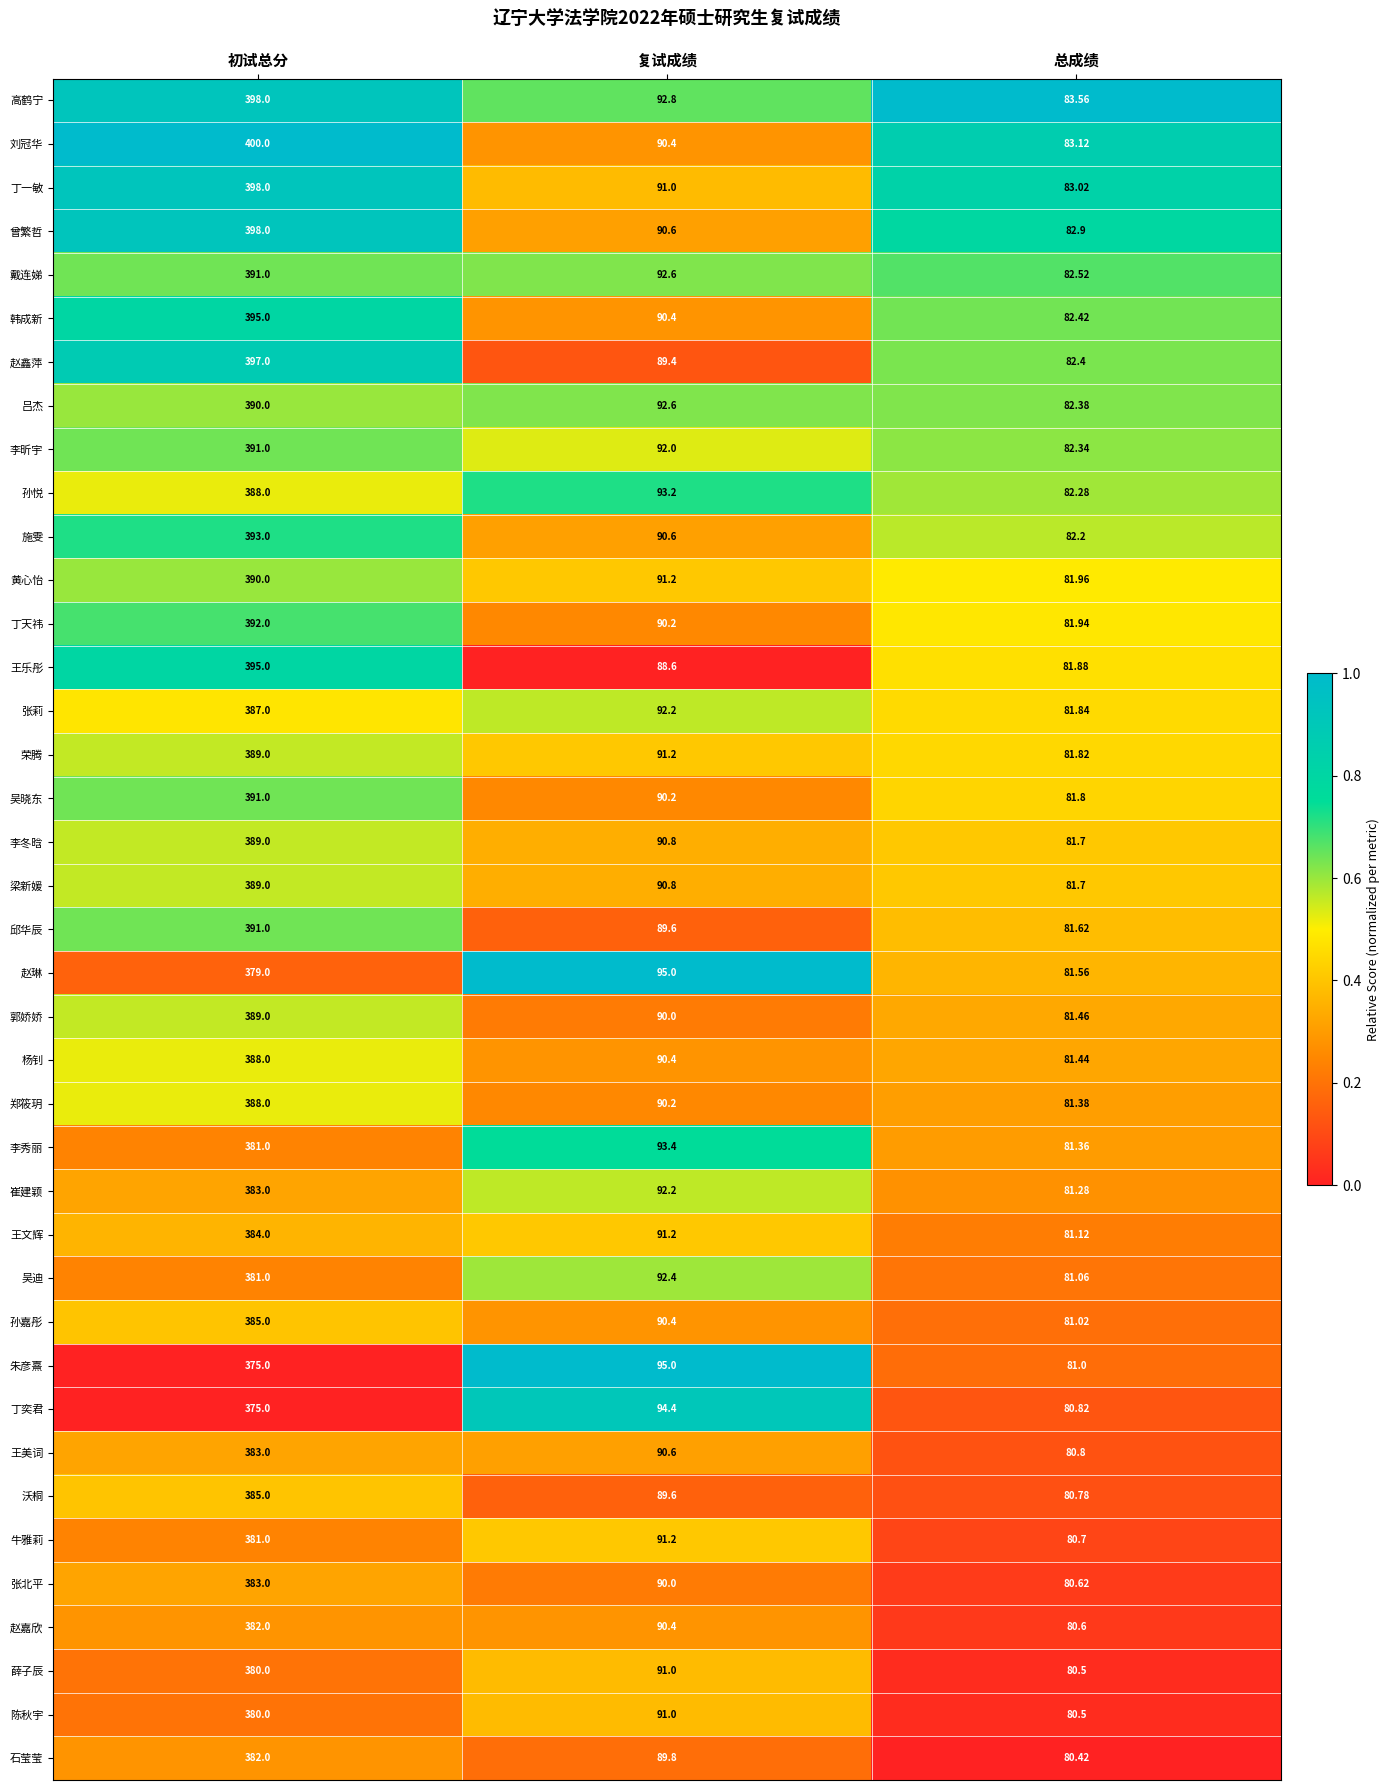

Which series has the widest spread of values?

刘冠华